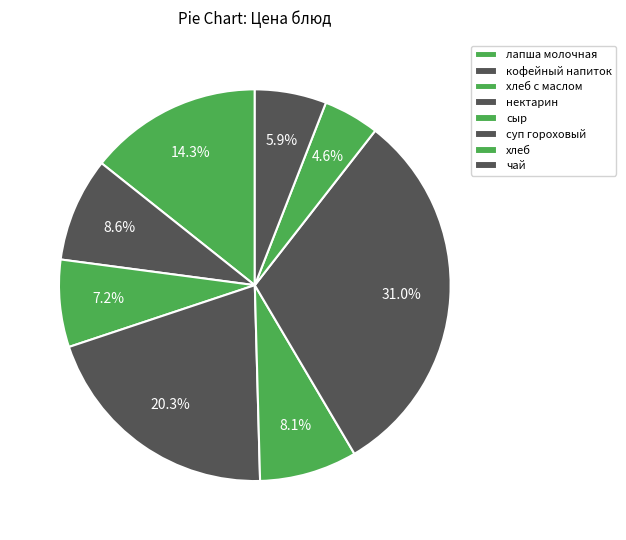

How many slices are in this pie chart?

8